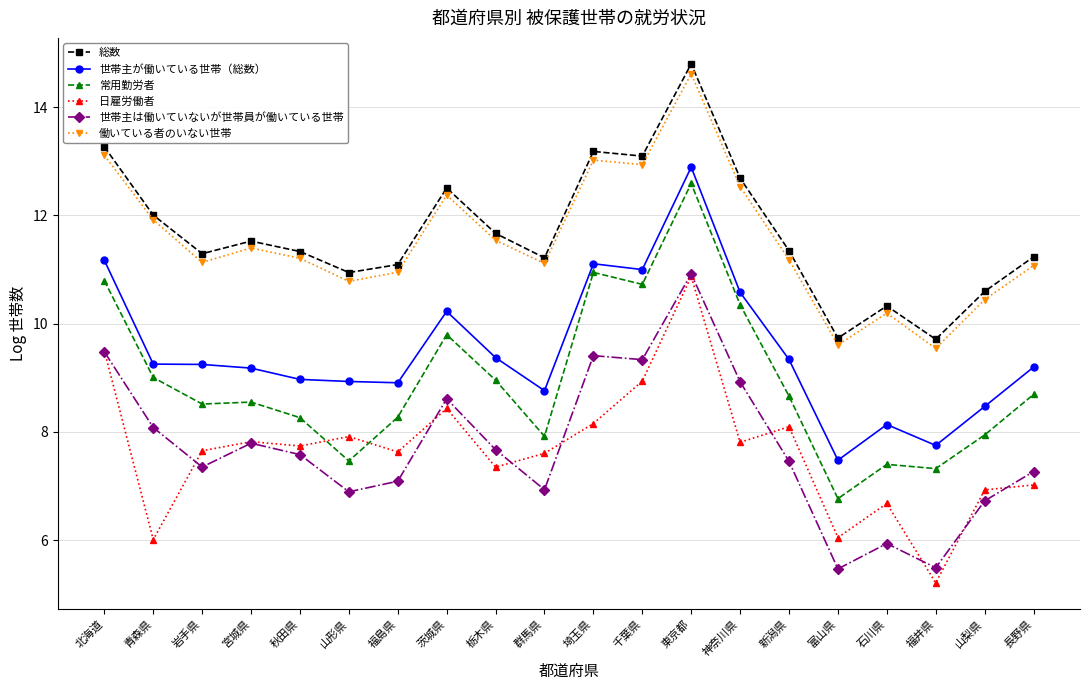

What value does the 働いている者のいない世帯 series have at 群馬県?

11.1